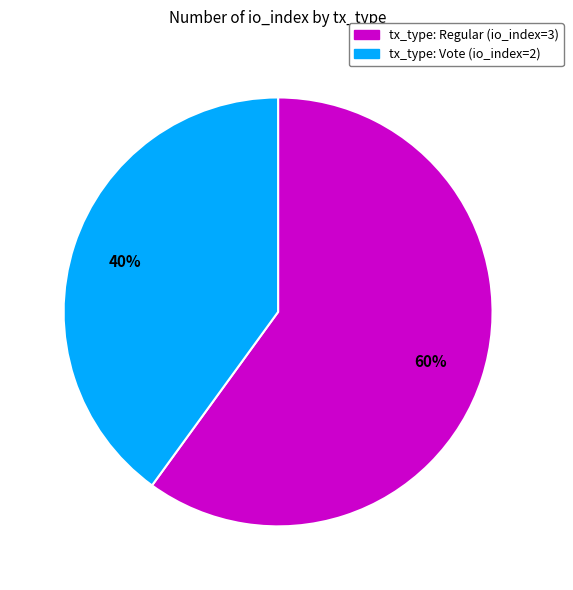

Between tx_type: Regular (io_index=3) and tx_type: Vote (io_index=2), which is larger?

tx_type: Regular (io_index=3)